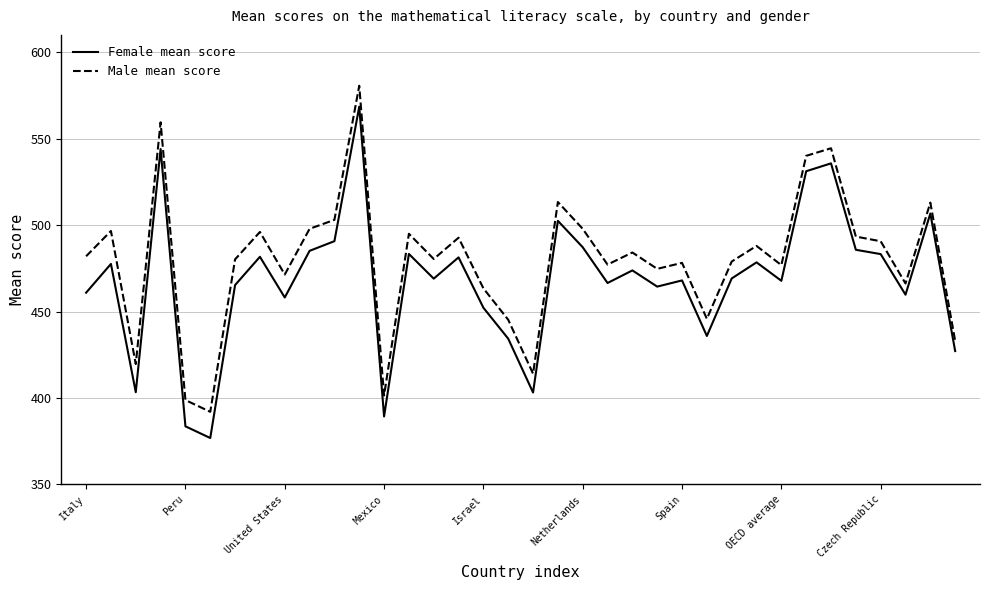

List the series in order of their peak value, highest first.

Male mean score, Female mean score